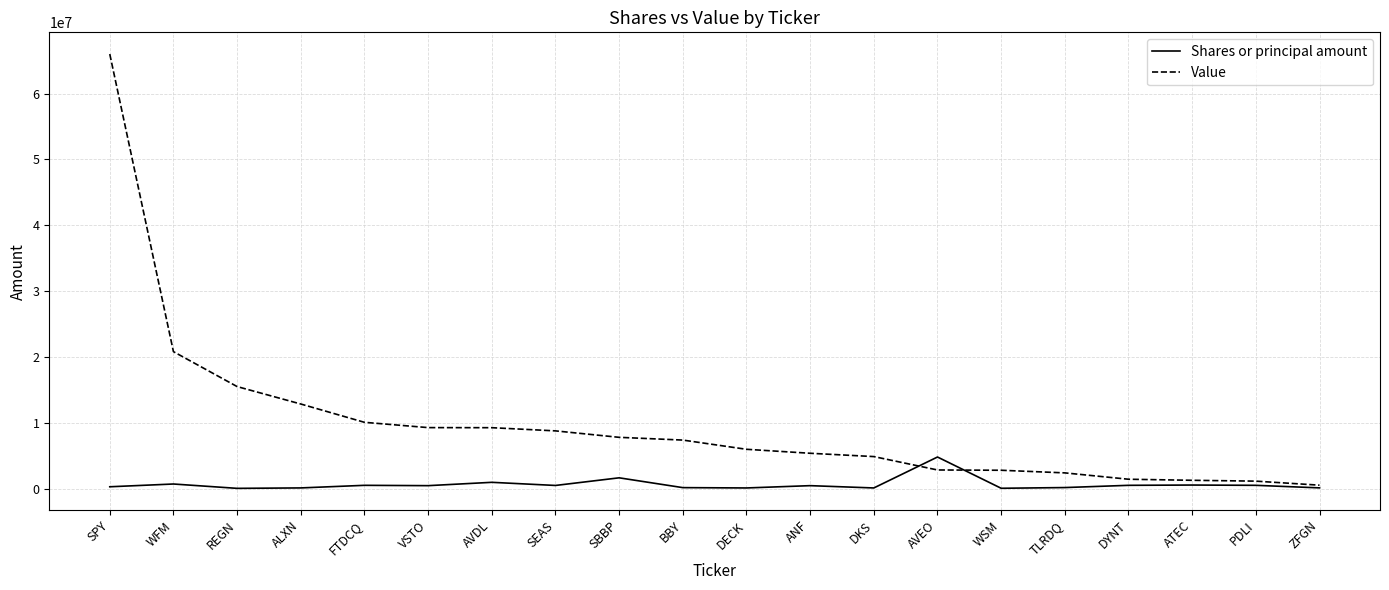

Which series has the largest total across all categories?

Value